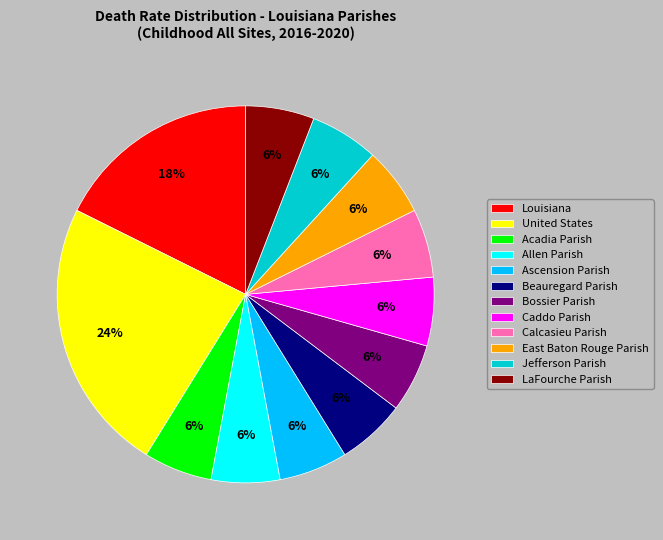

Is the sum of Bossier Parish and Calcasieu Parish greater than half?

No